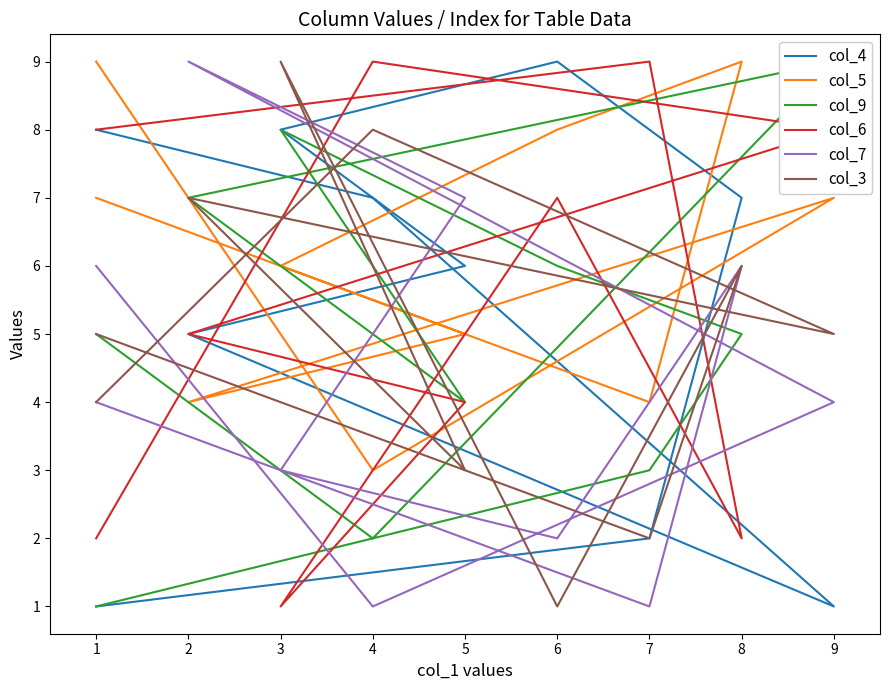

What are all the series names shown in the legend?

col_4, col_5, col_9, col_6, col_7, col_3